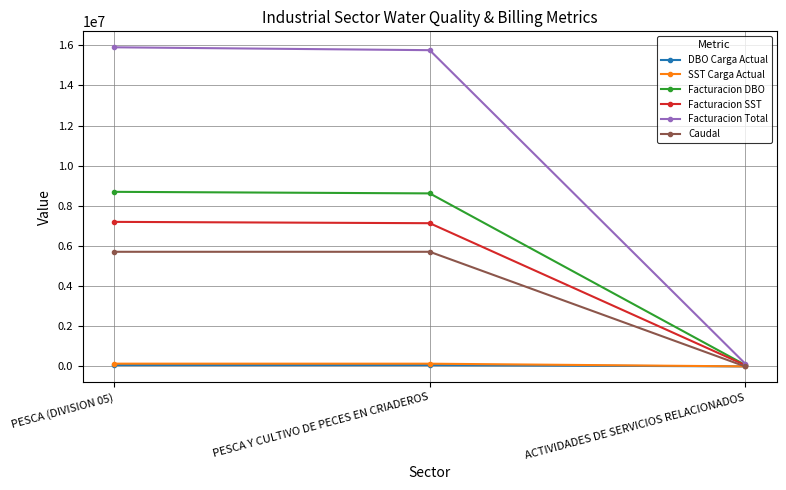

What is the lowest value of the SST Carga Actual series?

1260.0